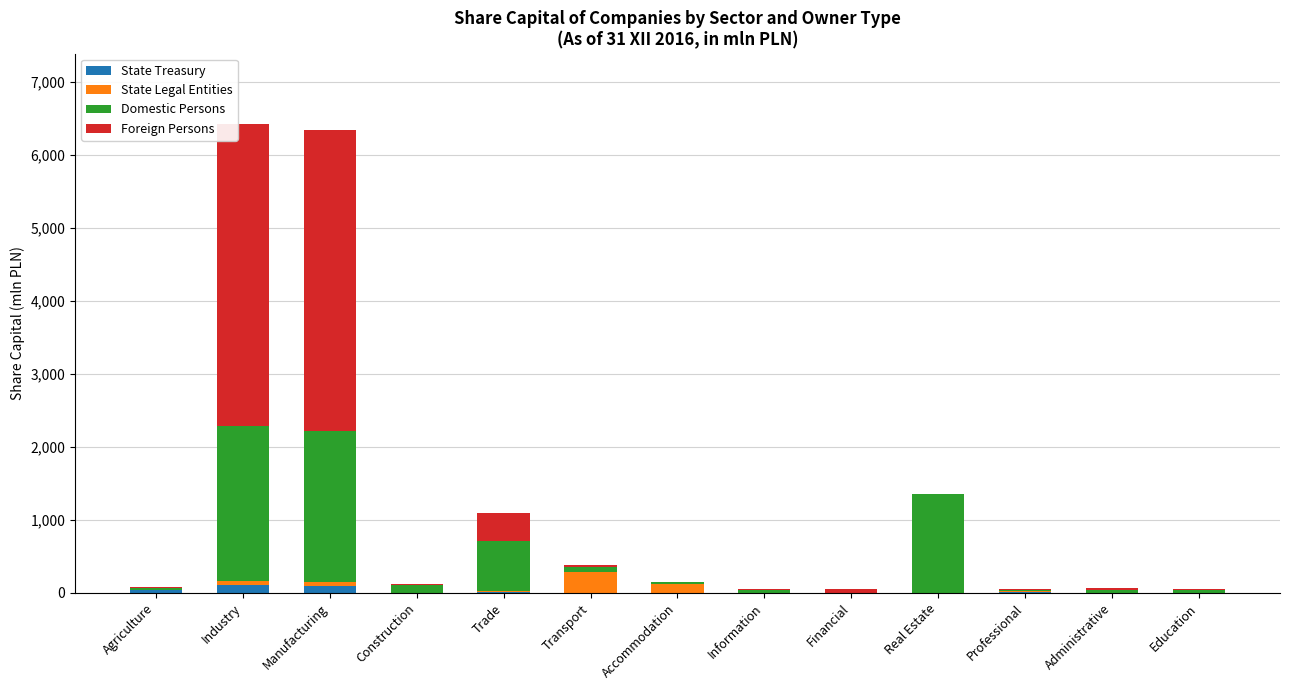

What are all the series names shown in the legend?

State Treasury, State Legal Entities, Domestic Persons, Foreign Persons